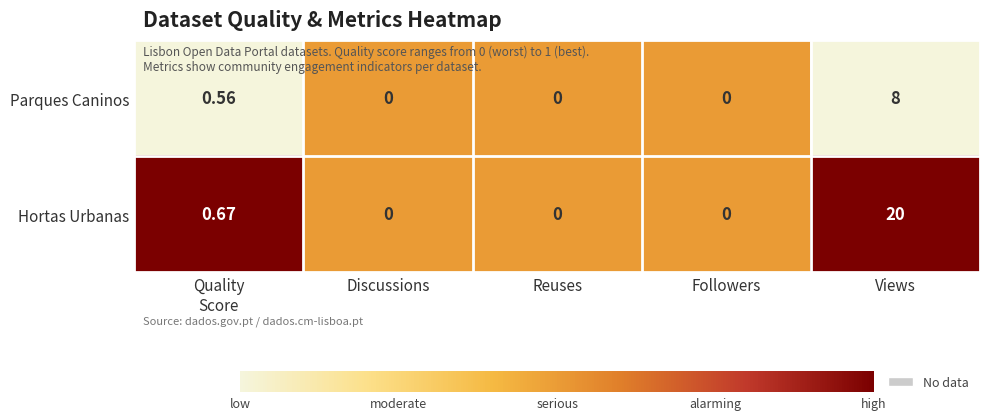

Which series has the largest total across all categories?

Hortas Urbanas